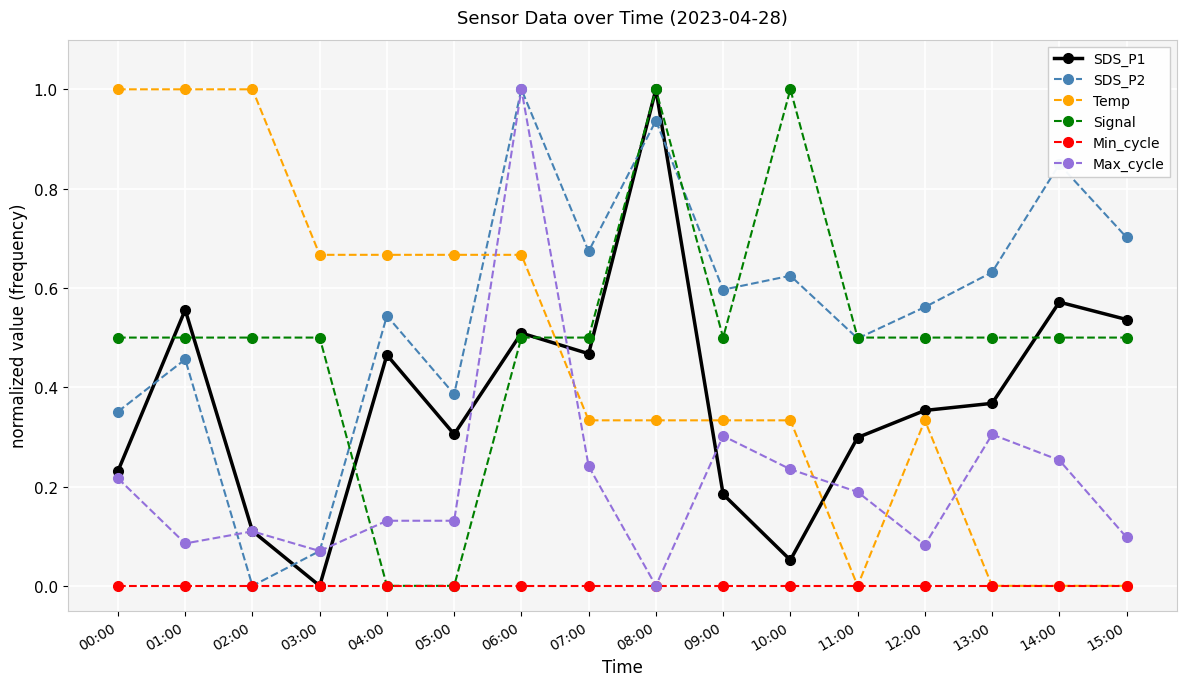

How many interior local valleys does the SDS_P2 series have?

5